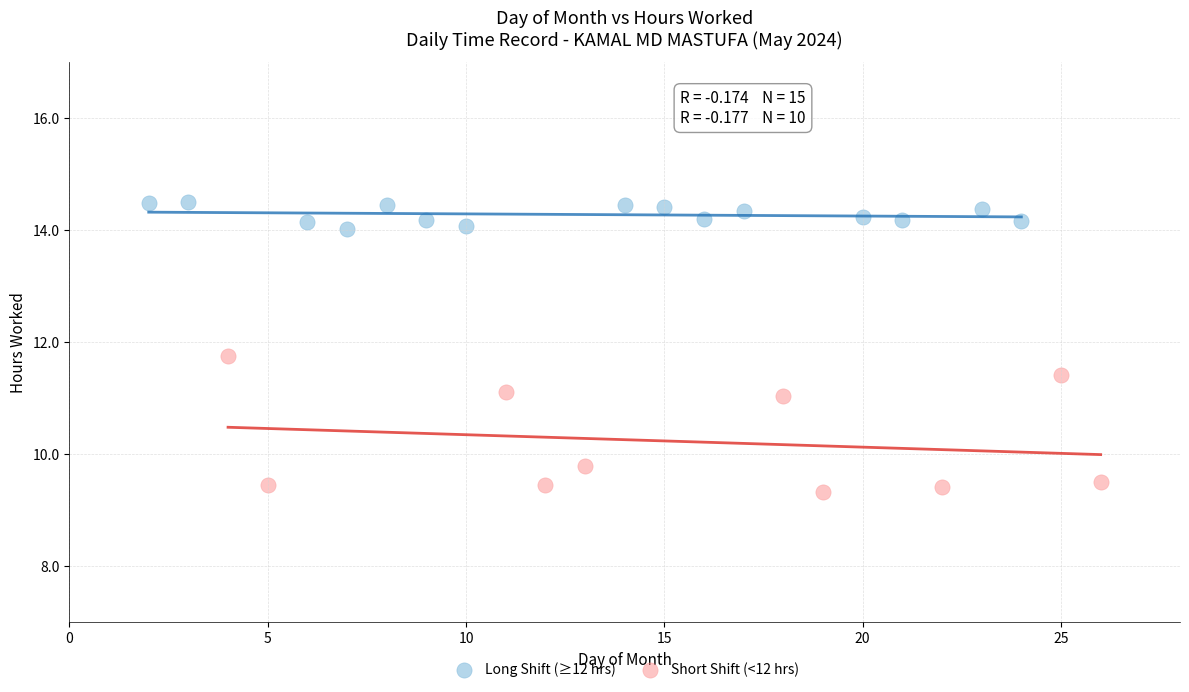

Which series has the widest spread of Y values?

Short Shift (<12 hrs)